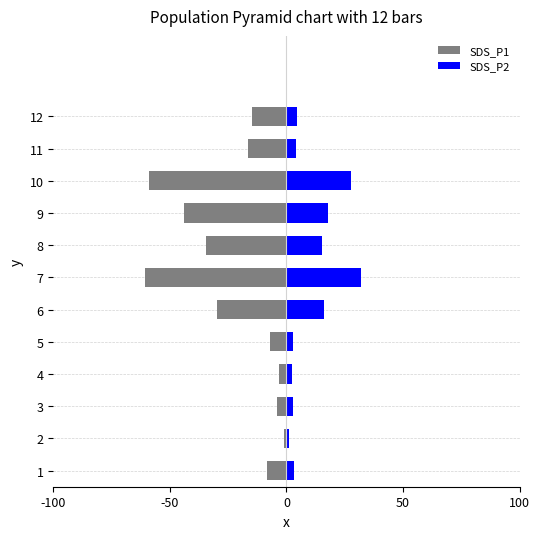

Is it true that SDS_P2 equals 4.6 at 12?

True